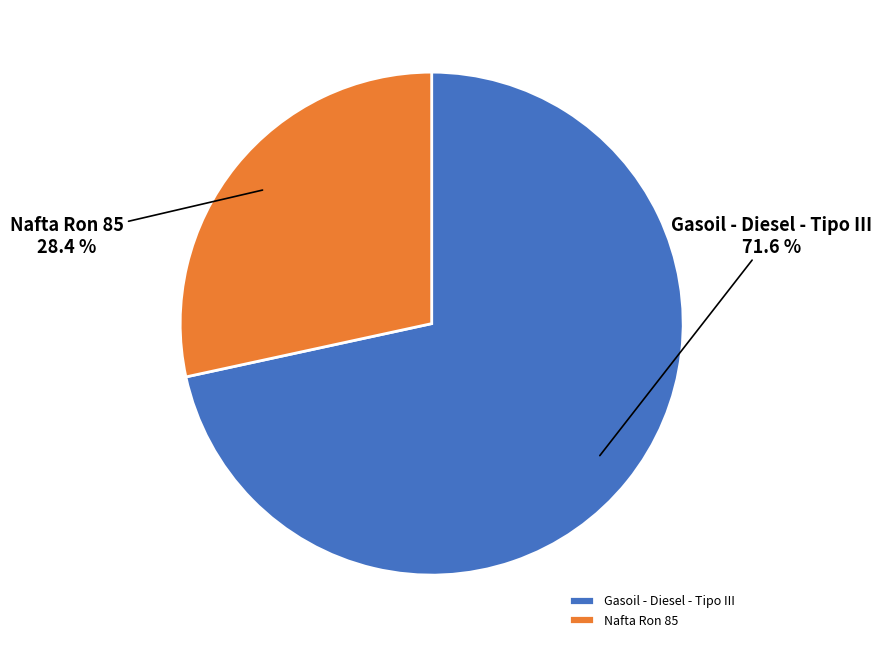

To the nearest percent, what is the difference between the Nafta Ron 85 and Gasoil - Diesel - Tipo III slice percentages?

43%